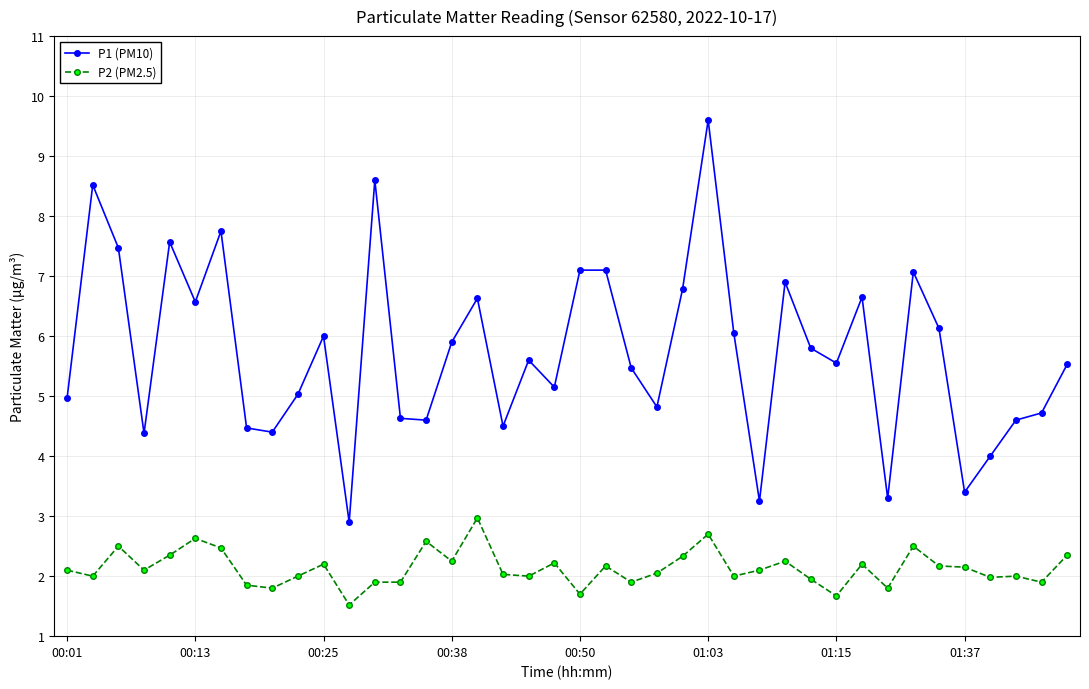

Which series has the widest spread of values?

P1 (PM10)